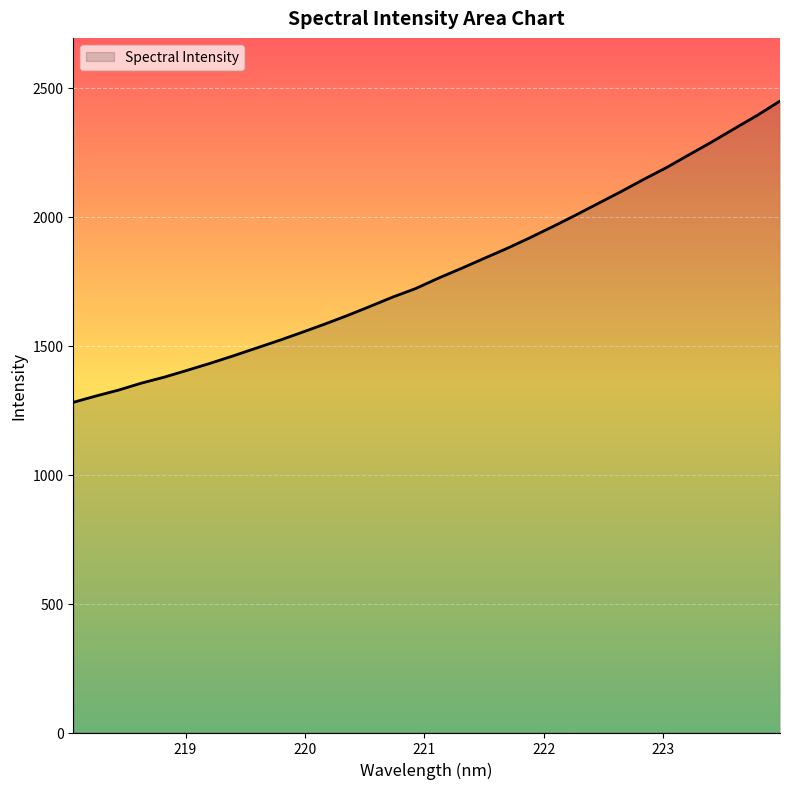

What is the greatest value displayed?

2448.0